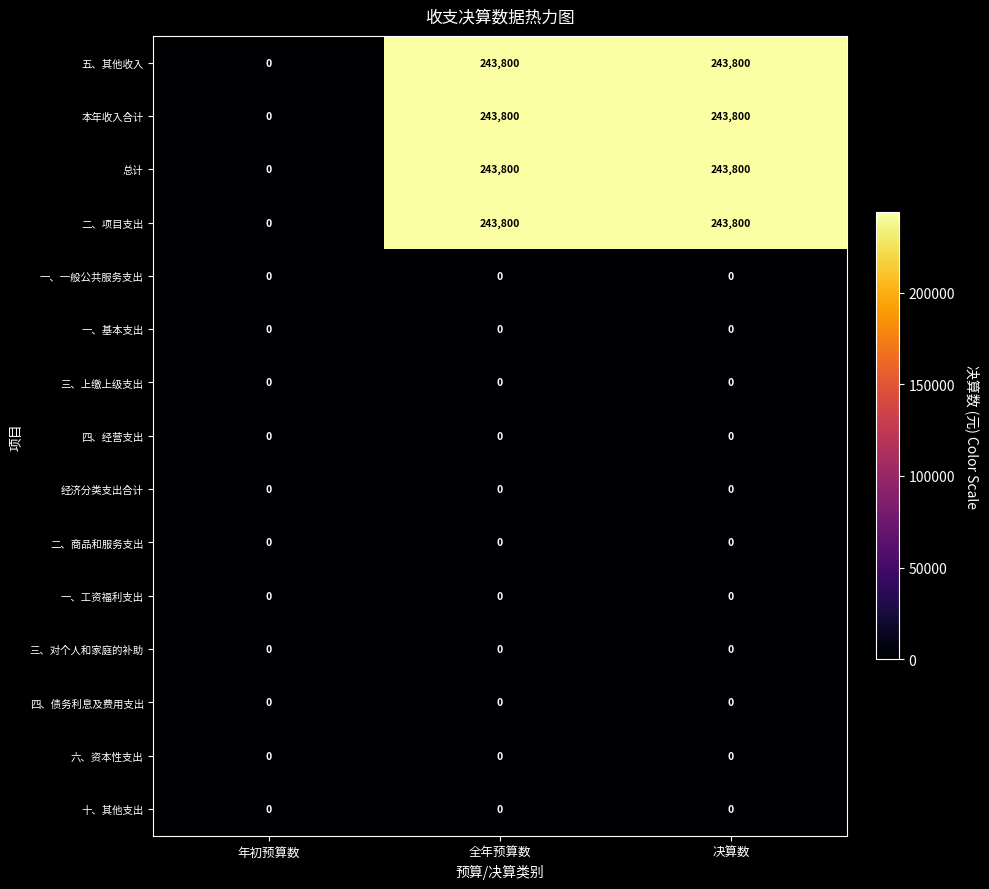

The value of 一、一般公共服务支出 at 决算数 is 0. True or false?

True